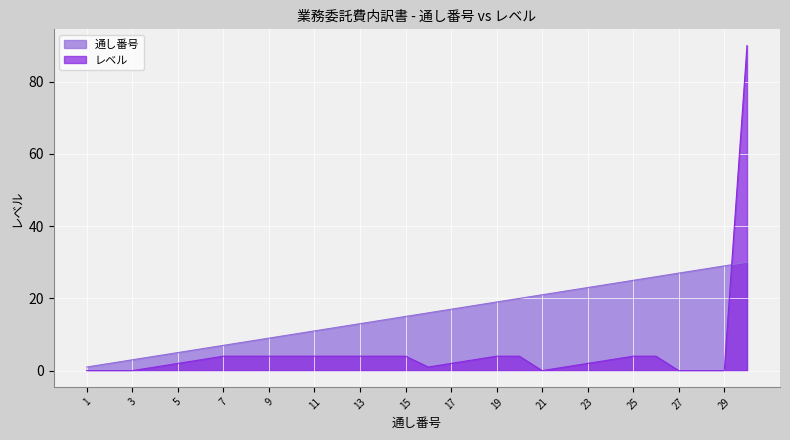

Between 1 and 8, which series saw the biggest shift?

通し番号